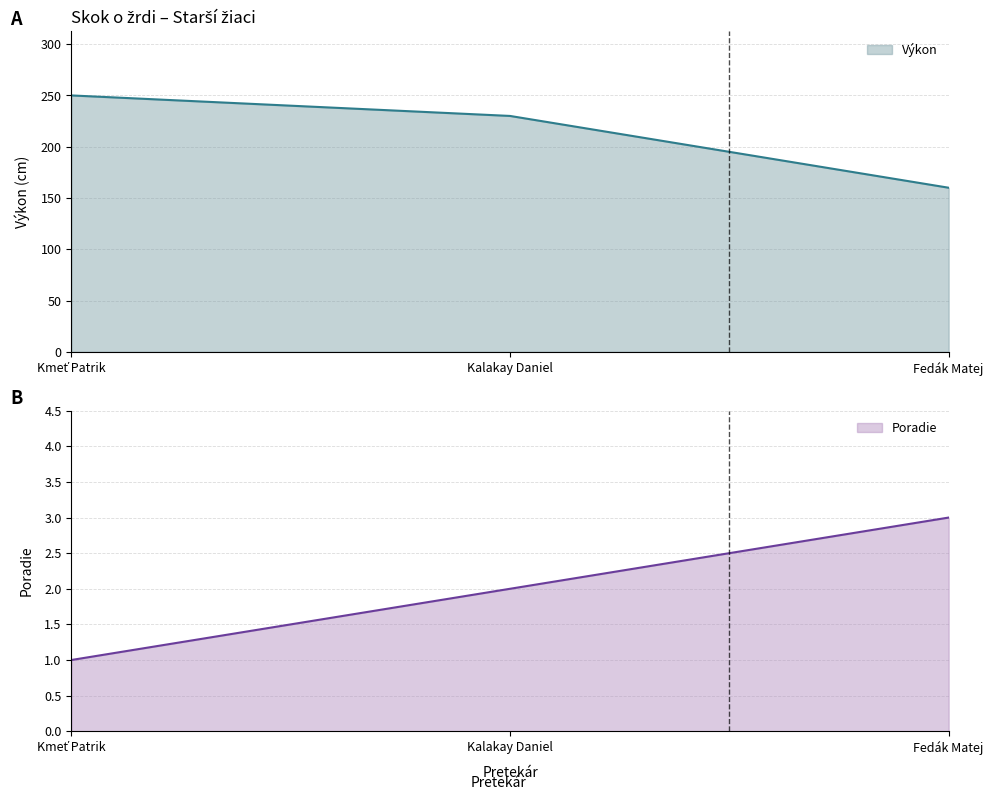

Reading left to right, transcribe all the data shown in this chart.

Výkon: 250	230	160
Poradie: 1	2	3